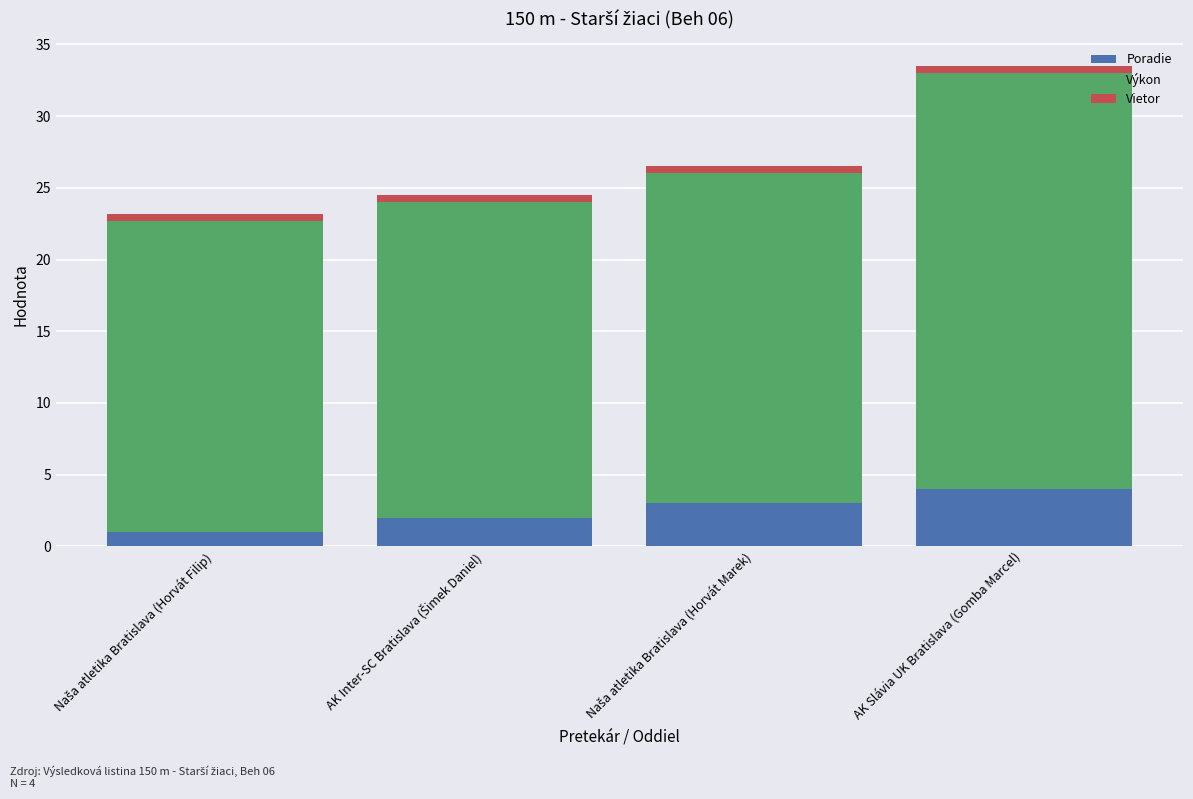

At which category is the sum across all series the highest?

AK Slávia UK Bratislava (Gomba Marcel)